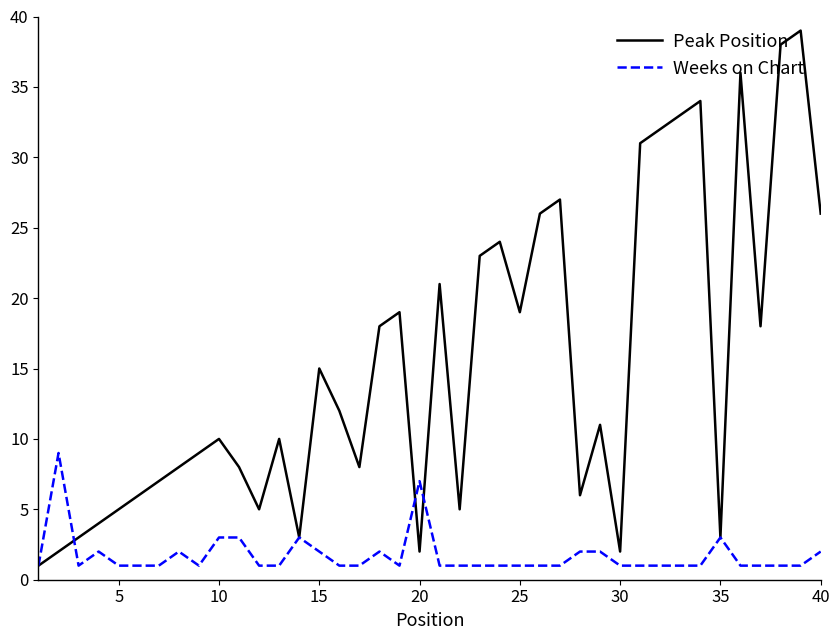

Rank the series by their maximum value, from lowest to highest.

Weeks on Chart, Peak Position